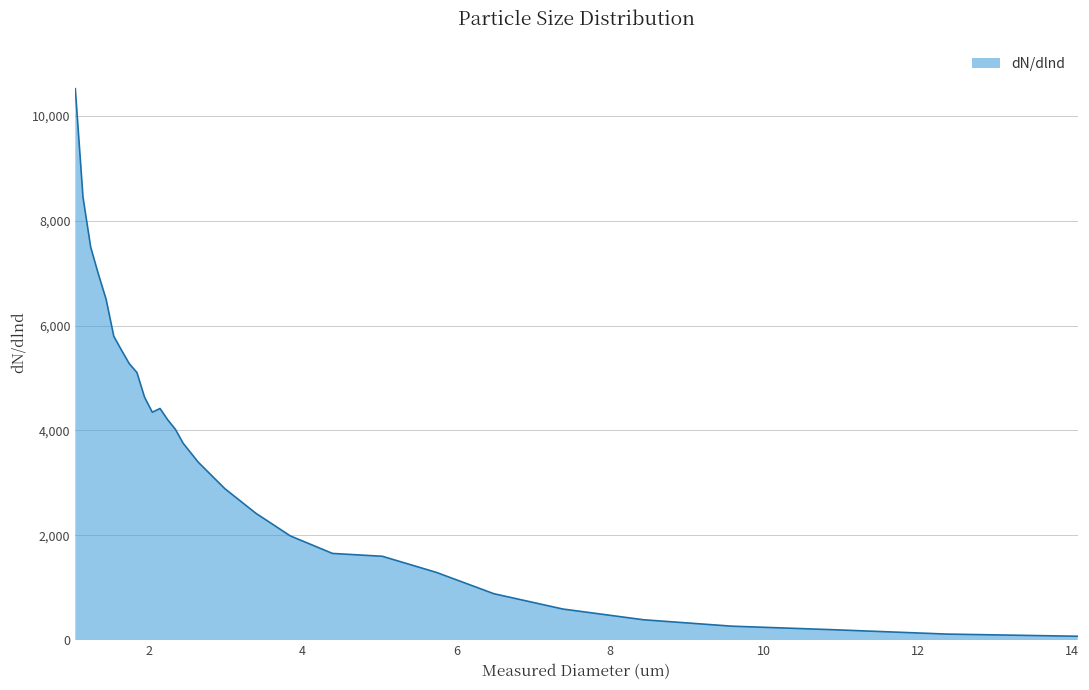

What is the greatest value displayed?

10517.5